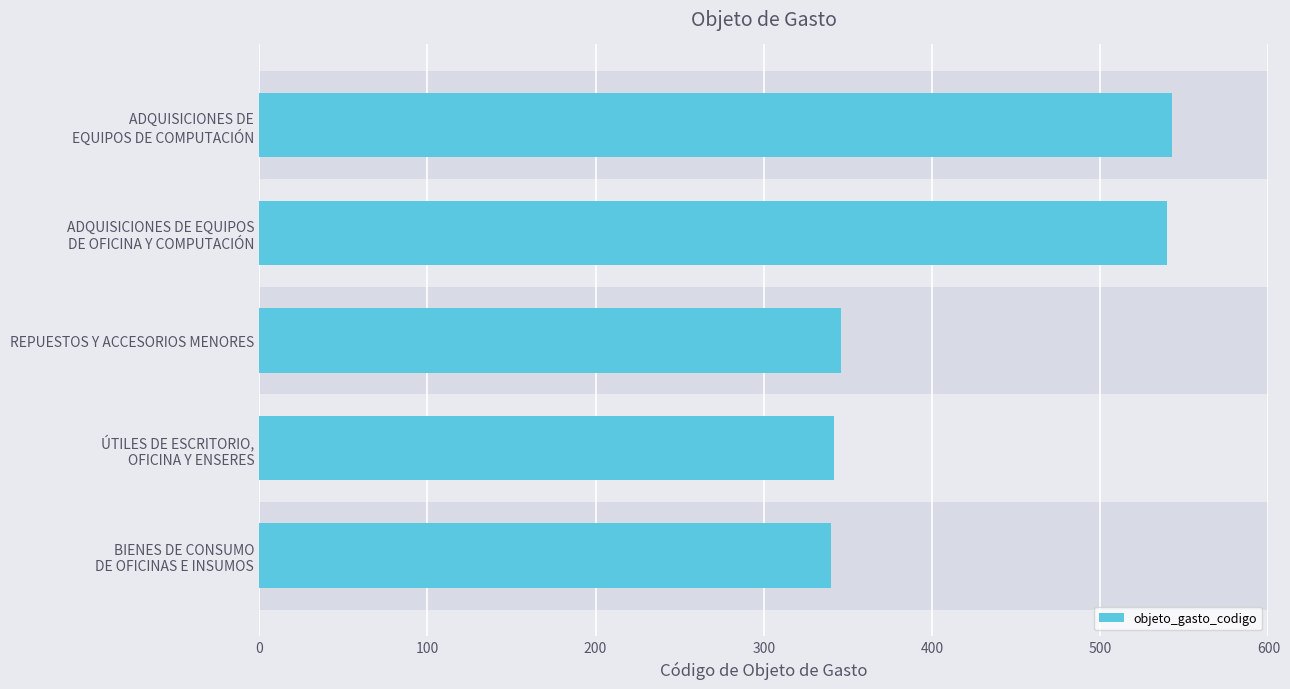

What is the average value?

422